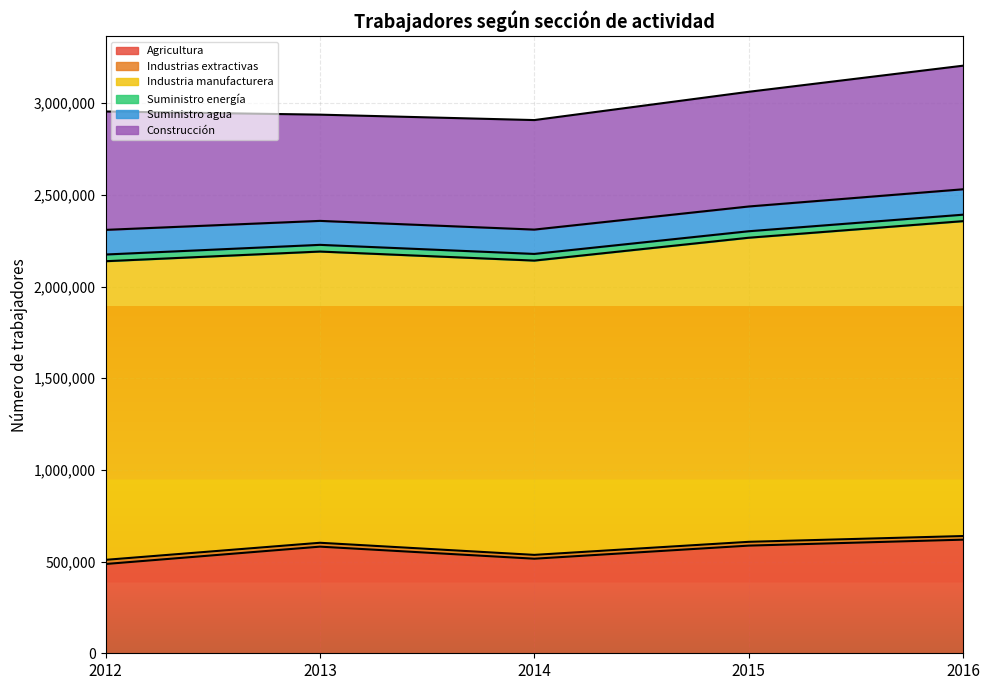

What is the approximate value of Industrias extractivas at 2012, to the nearest 10?

22650